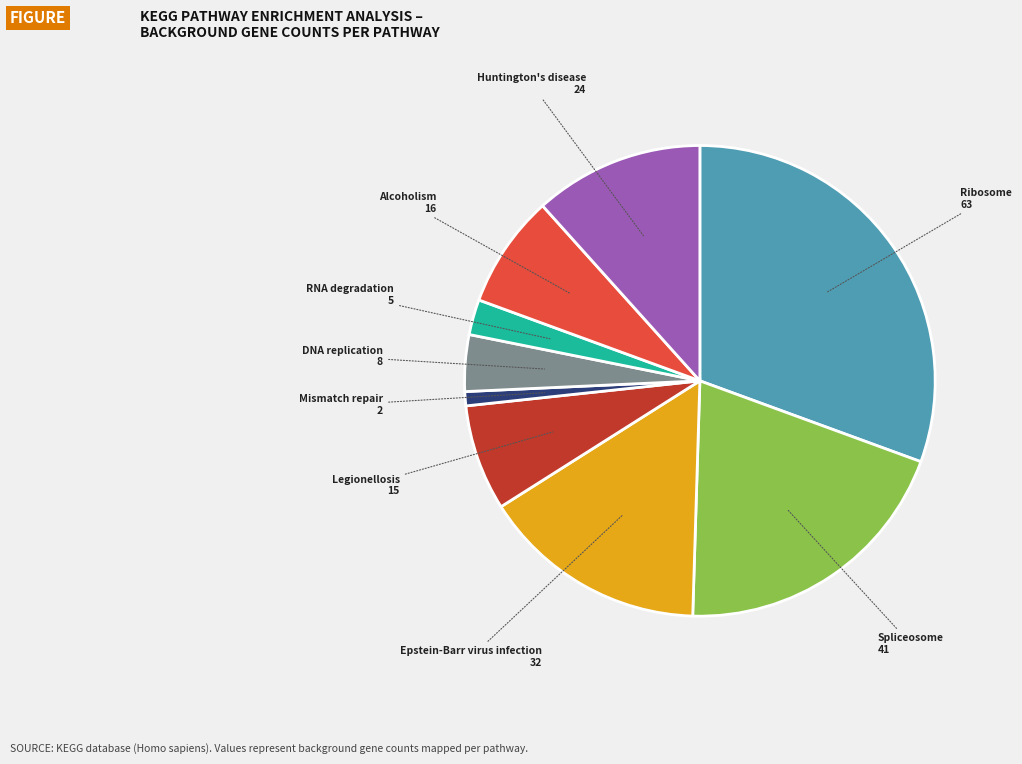

Do Mismatch repair and Huntington's disease together represent more than half of the pie?

No